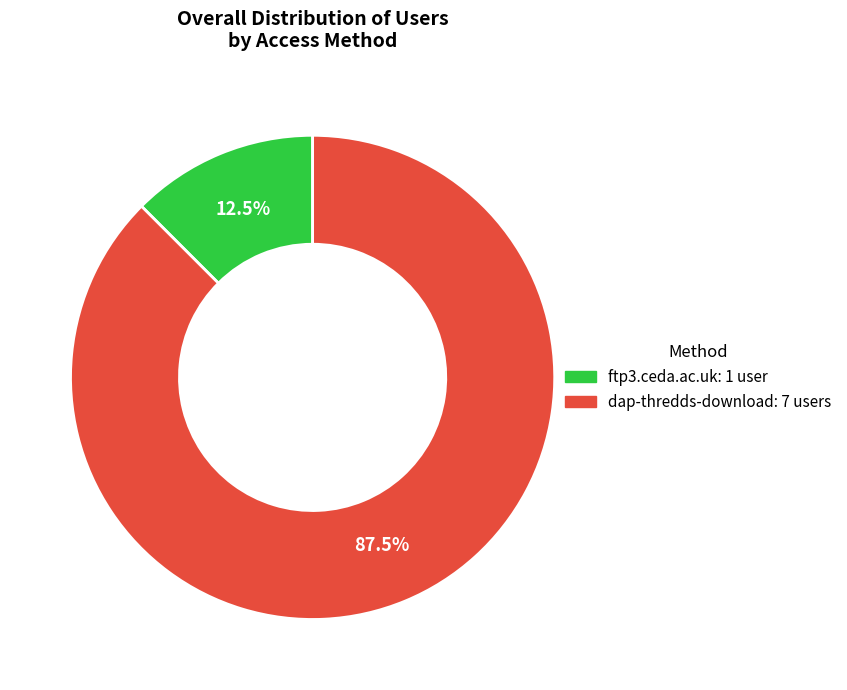

What portion of the pie excludes dap-thredds-download?

12.5%